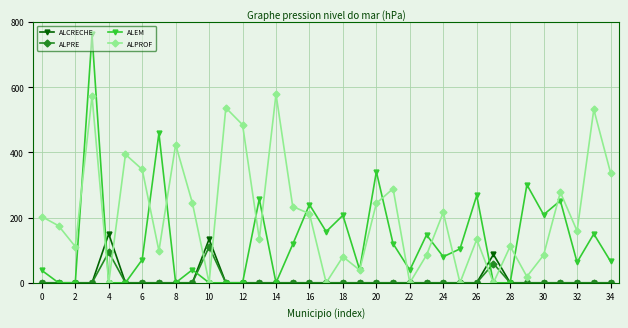

Which series has the widest spread of values?

ALEM